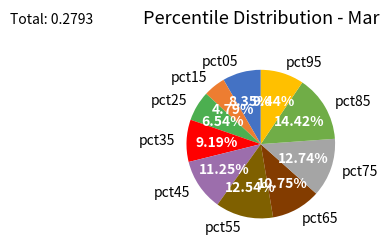

The pct75 slice represents 13% of the pie. True or false?

True